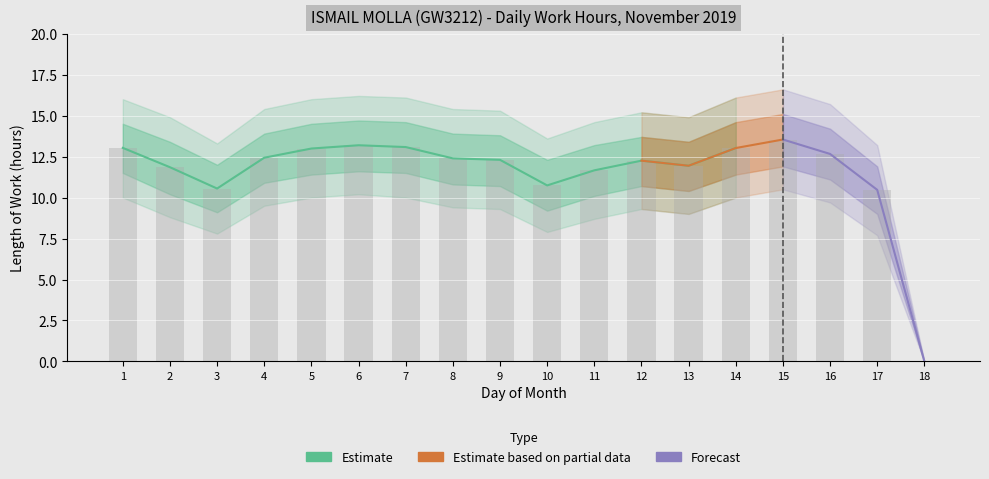

Rank the categories by value from highest to lowest.

15, 6, 7, 1, 14, 5, 16, 4, 8, 9, 12, 13, 2, 11, 10, 3, 17, 18